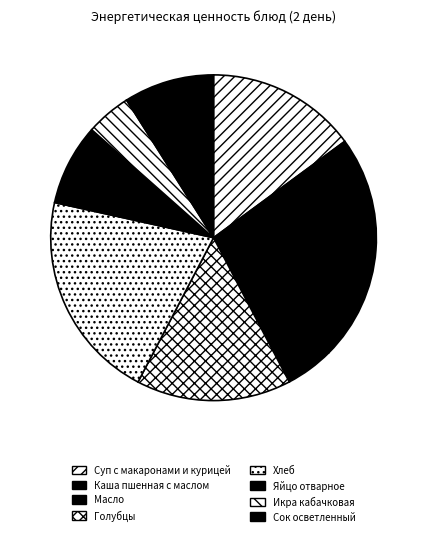

How many segments does this pie chart have?

8